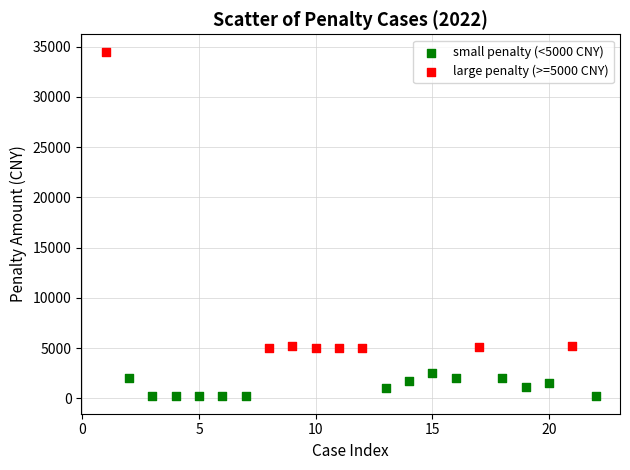

Which series has the widest spread of Y values?

large penalty (>=5000 CNY)